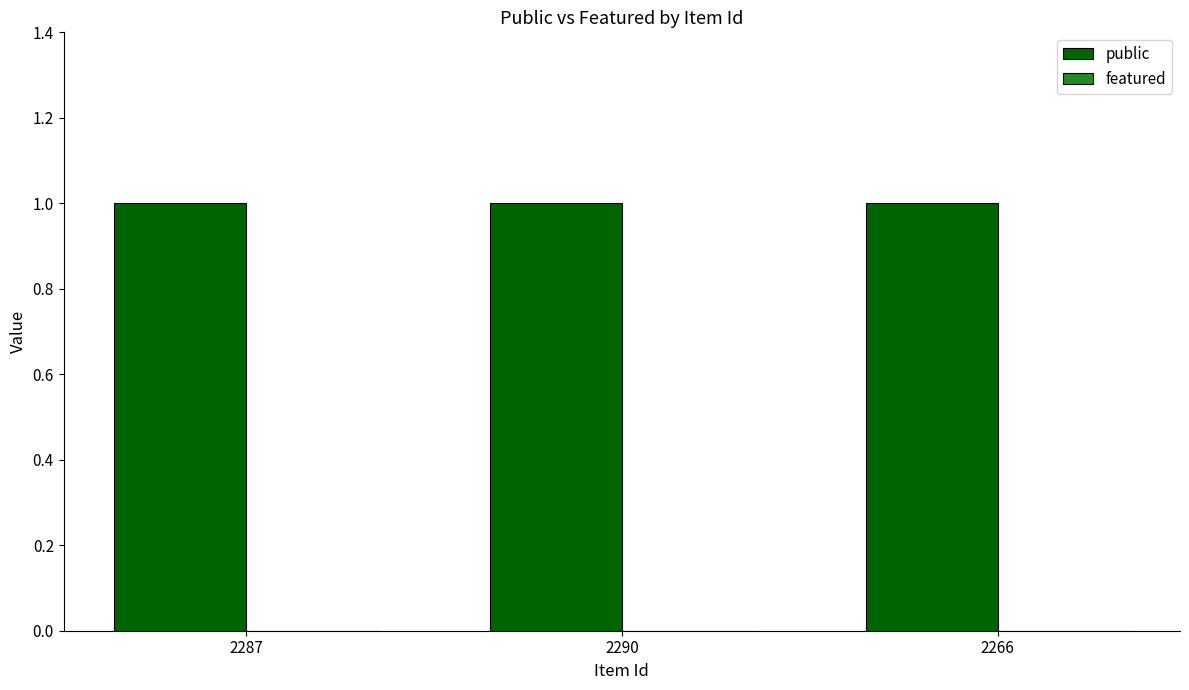

Is the value of public at 2266 greater than the value of featured at 2287?

Yes